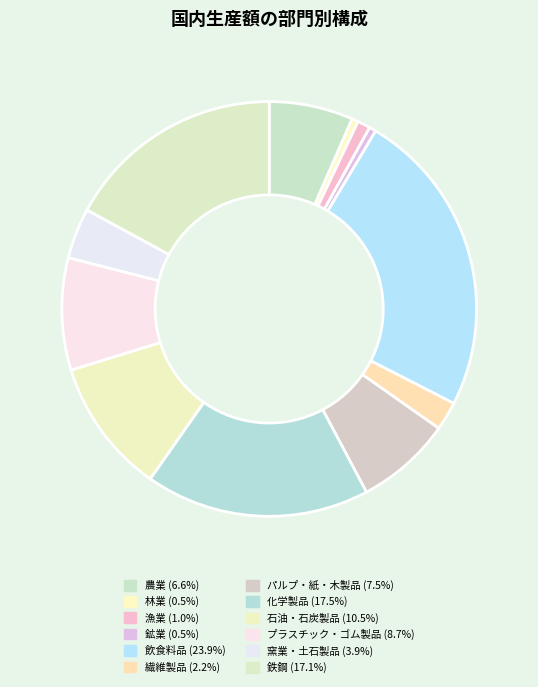

Is there a majority slice in this chart?

No